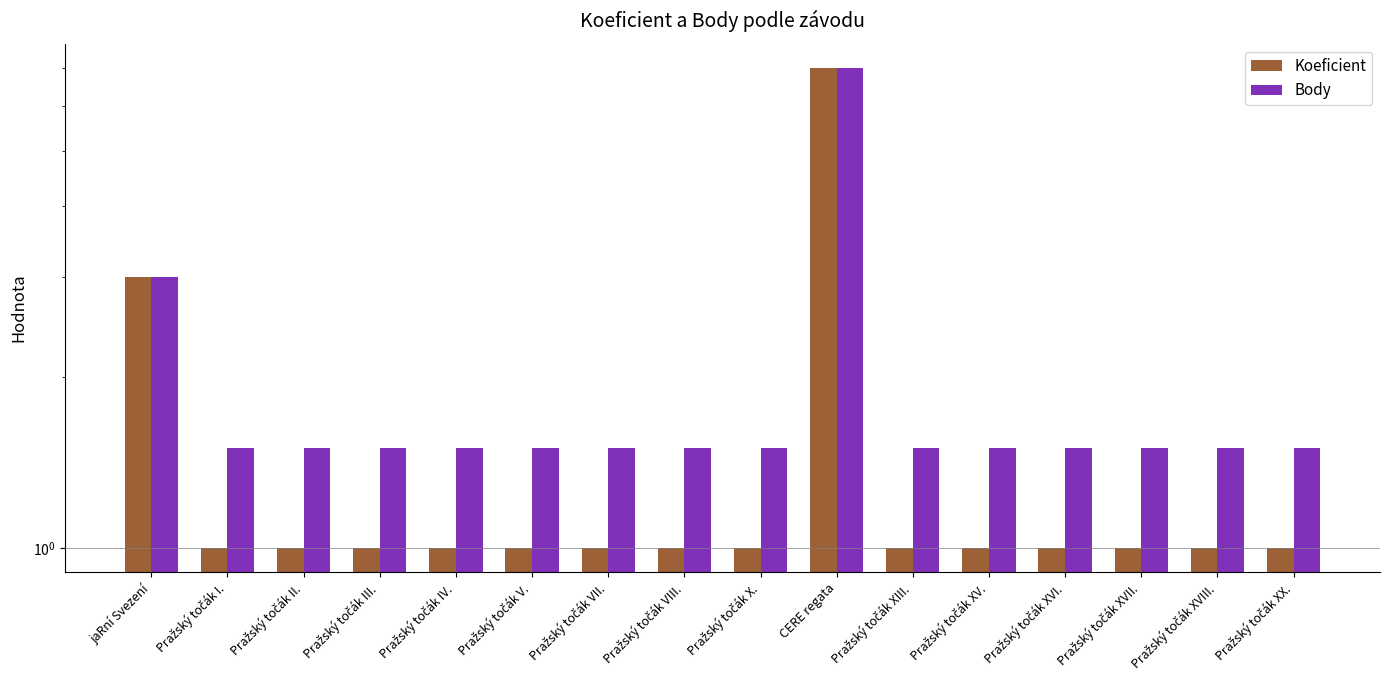

How many data points in Koeficient are above 1?

2